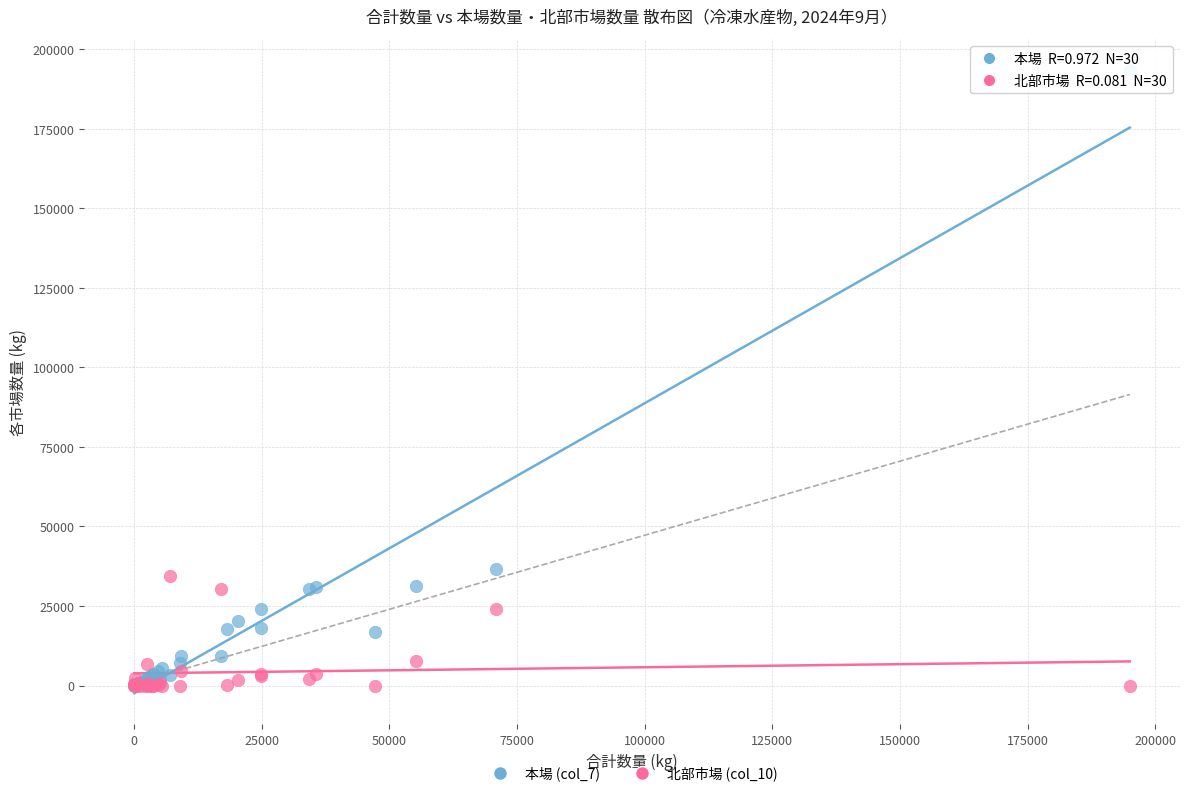

Across all series, what Y value is closest to 96686?

36581